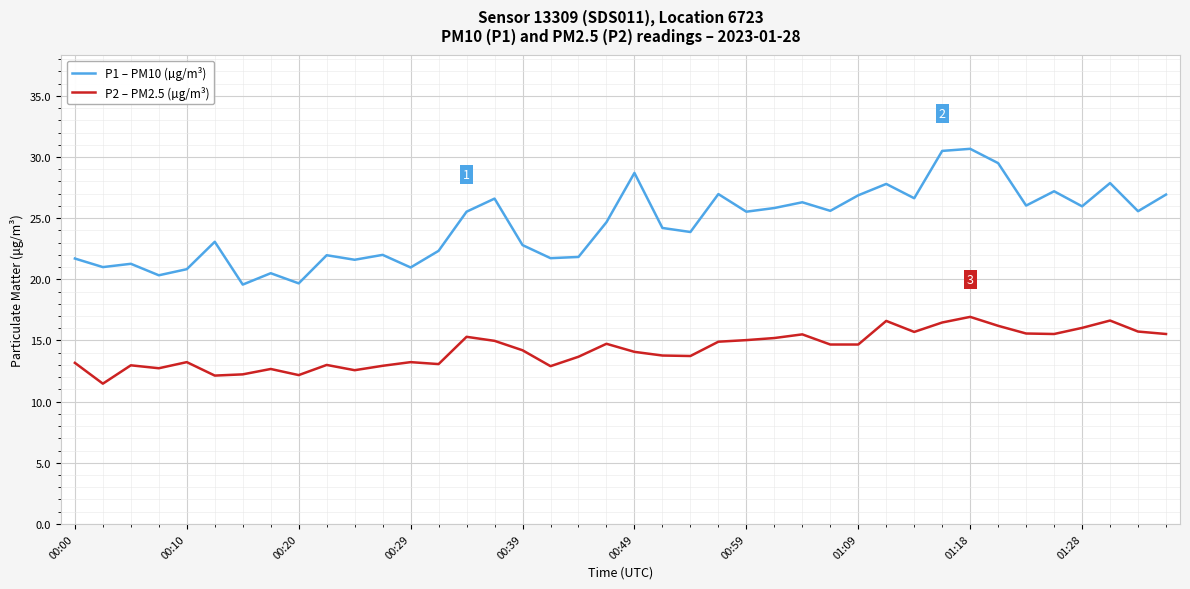

Rank the series by their maximum value, from highest to lowest.

P1 – PM10 (µg/m³), P2 – PM2.5 (µg/m³)